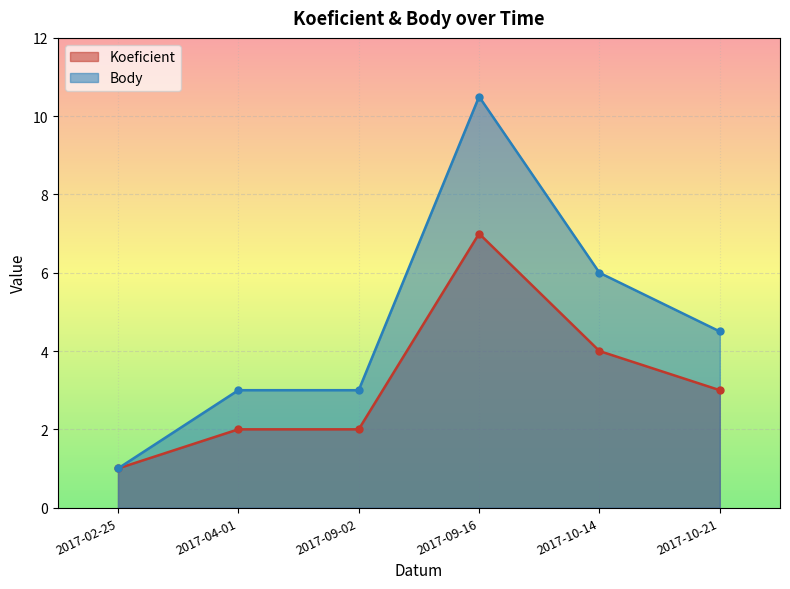

Reading left to right, transcribe all the data shown in this chart.

Koeficient: 1.0	2.0	2.0	7.0	4.0	3.0
Body: 1.0	3.0	3.0	10.5	6.0	4.5